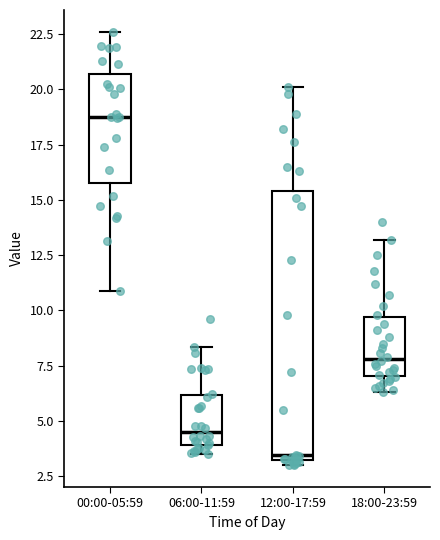

Reading left to right, read every box against the y-axis: the position of its median line, the range the box covers, and the ends of its whiskers. The values are not printed on the chart, so give them approximately, as read against the axis.

00:00-05:59: median 18.5, box 16.0 to 20.5, whiskers 11.0 to 22.5
06:00-11:59: median 4.5, box 4.0 to 6.0, whiskers 3.5 to 8.5
12:00-17:59: median 3.5, box 3.0 to 15.5, whiskers 3.0 (just below the box's lower edge) to 20.0
18:00-23:59: median 8.0, box 7.0 to 9.5, whiskers 6.5 to 13.0